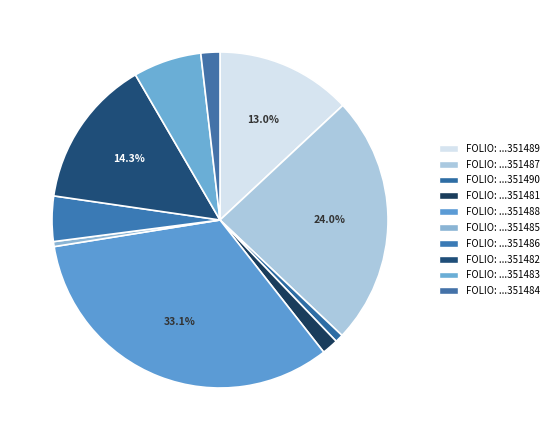

How many slices are in this pie chart?

10